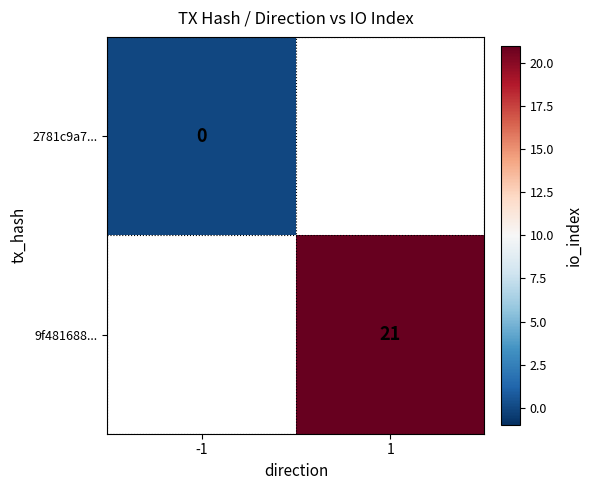

The value of 9f481688... at 1 is 6. True or false?

False